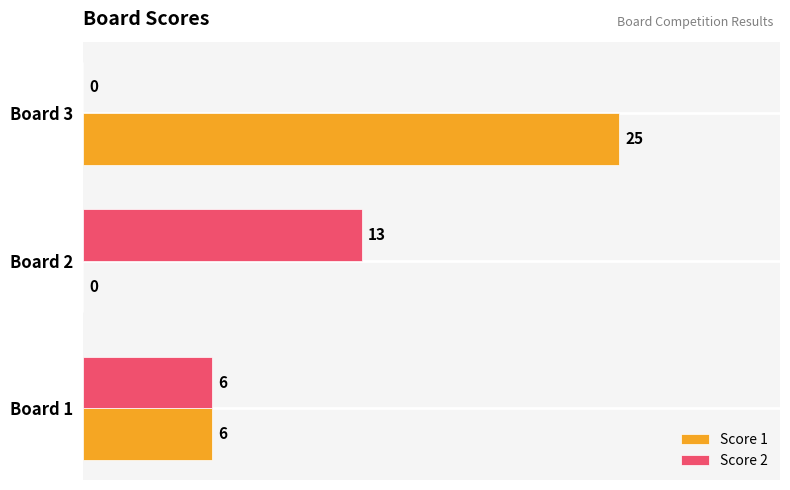

How many Score 2 values are between 0 and 13?

3